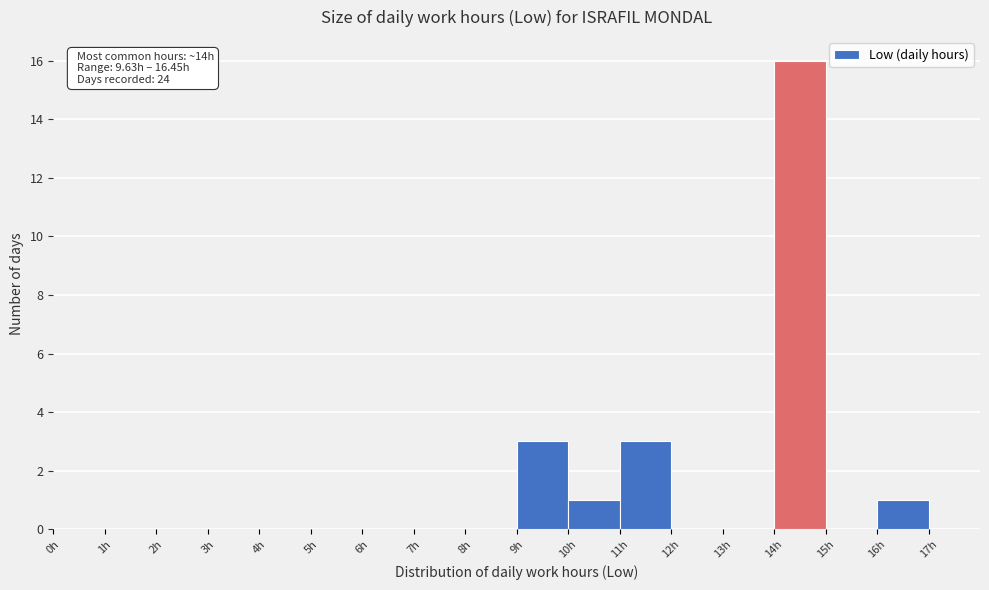

Which range on the x-axis has the tallest bar?

14 to 15